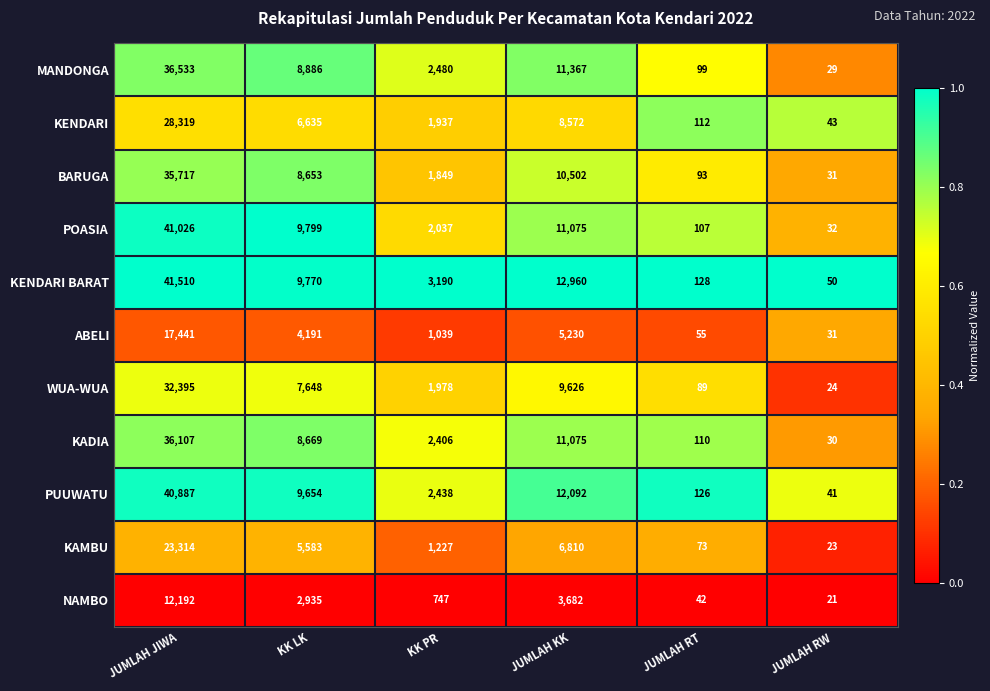

What is the sum of the WUA-WUA values at JUMLAH JIWA and KK PR?

34373